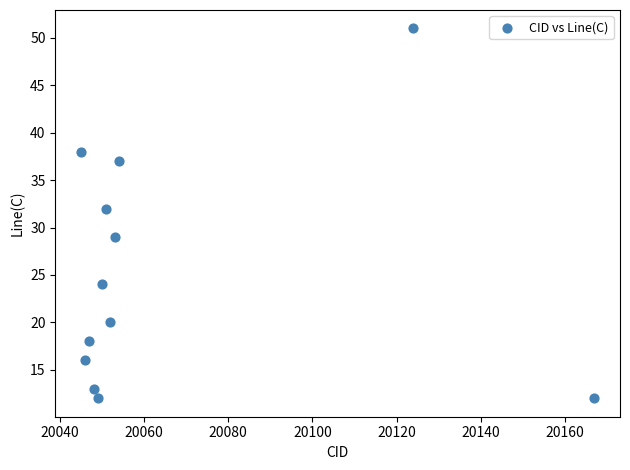

What Y value in the scatter plot is closest to 31?

32